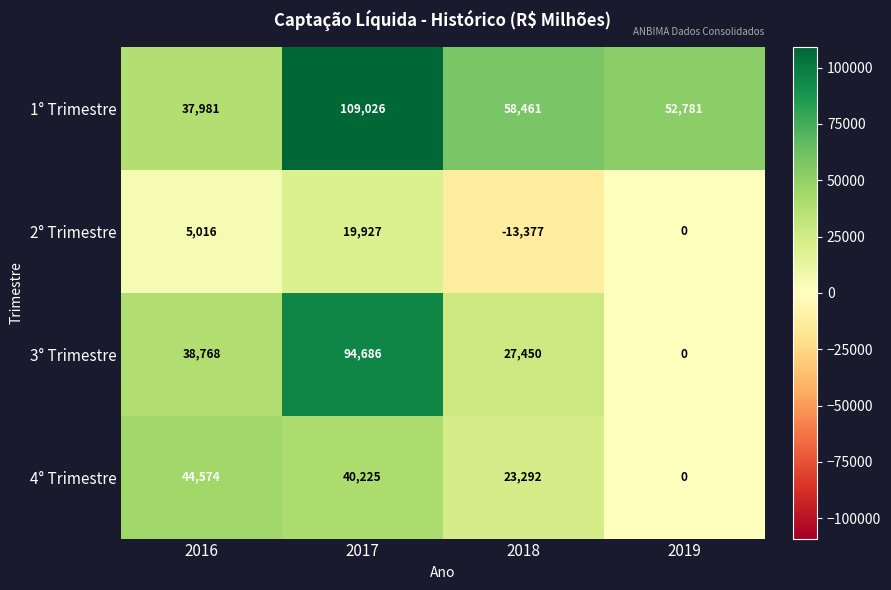

What is the spread (max minus min) of values at 2018?

71838